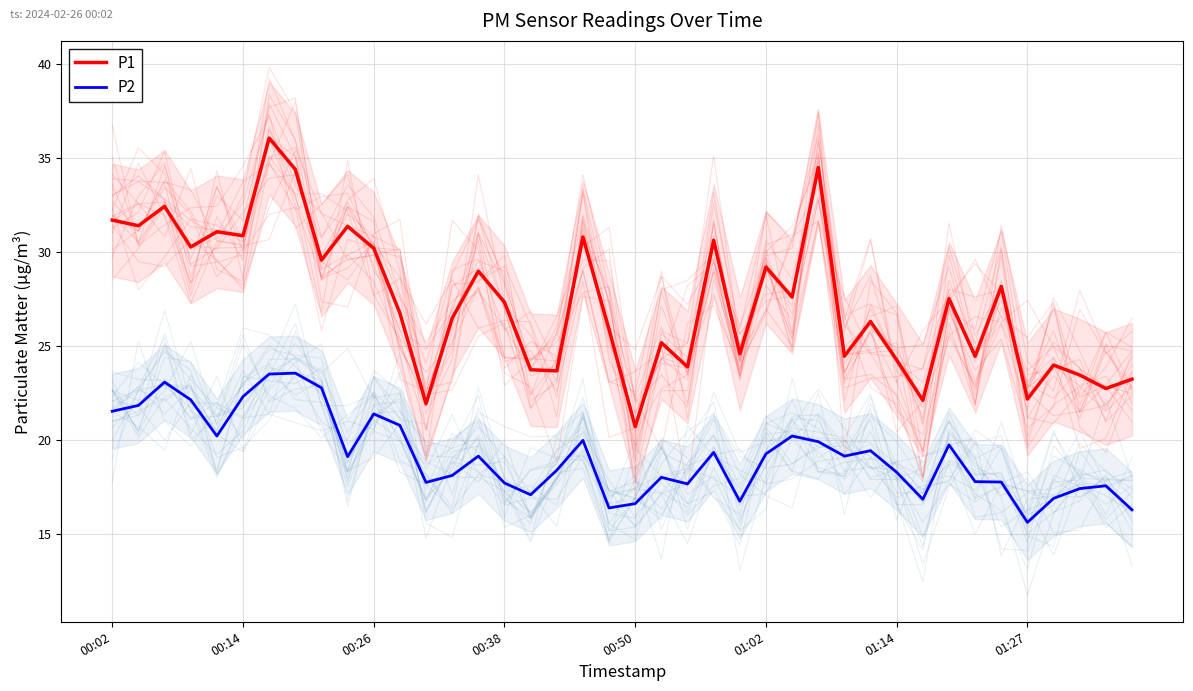

What is the average value of the P1 series?

27.3